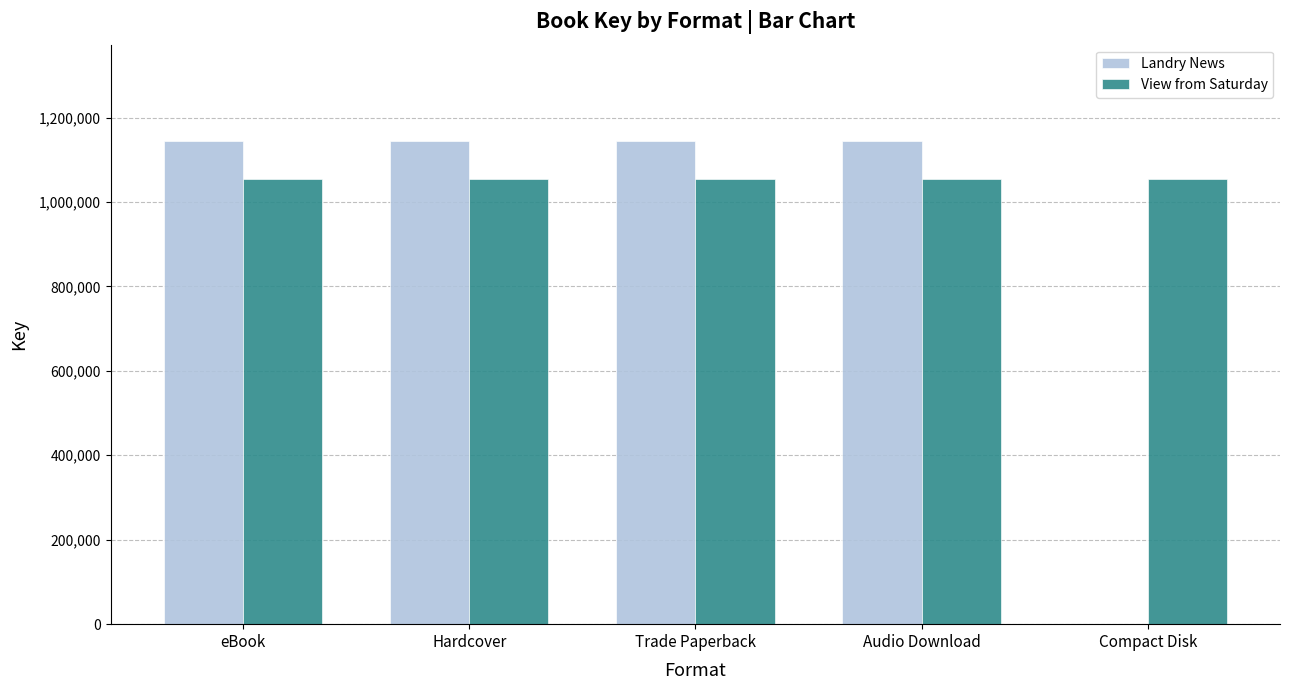

Which series has the widest spread of values?

Landry News